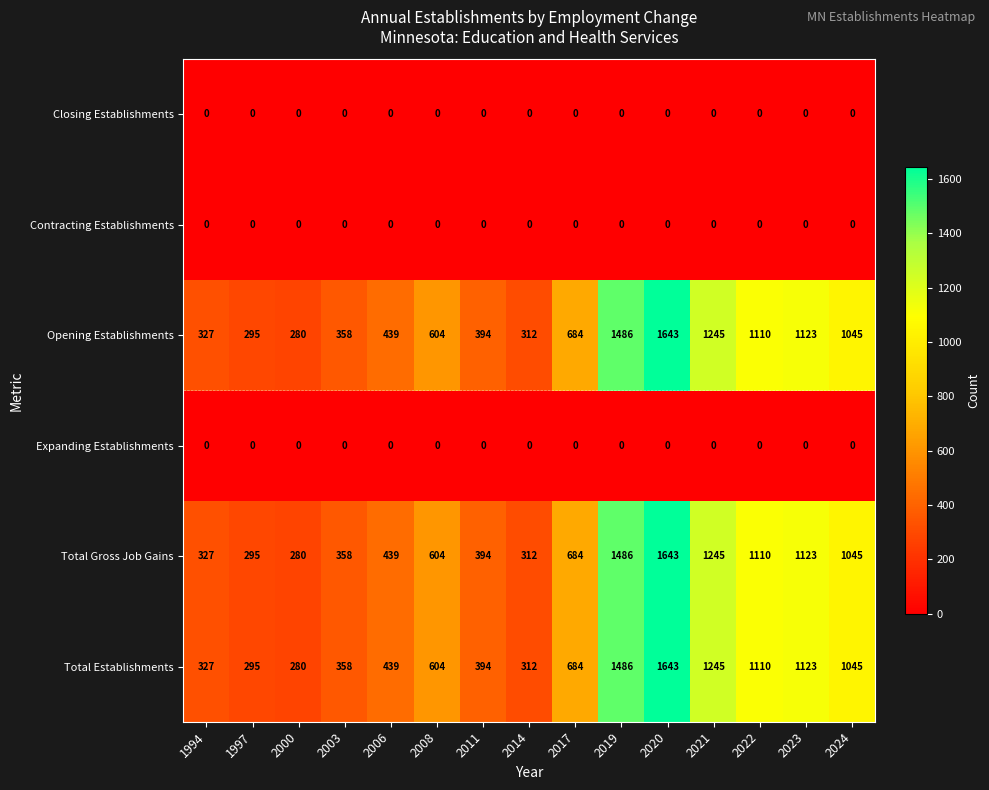

Which label corresponds to the largest value in the chart?

2020